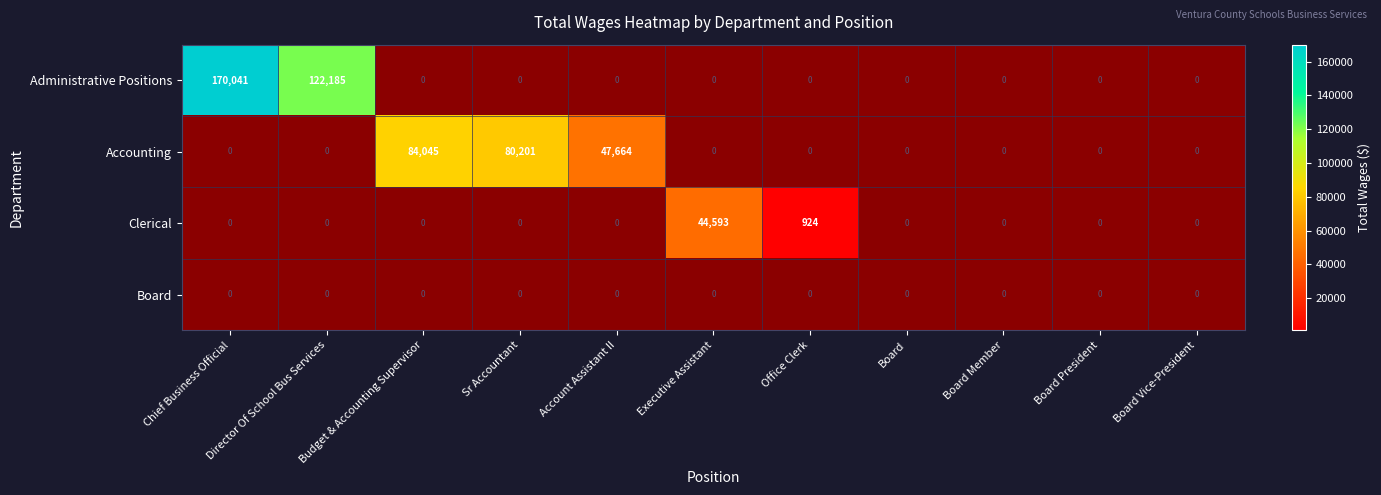

At how many categories does at least one series exceed 167893?

1